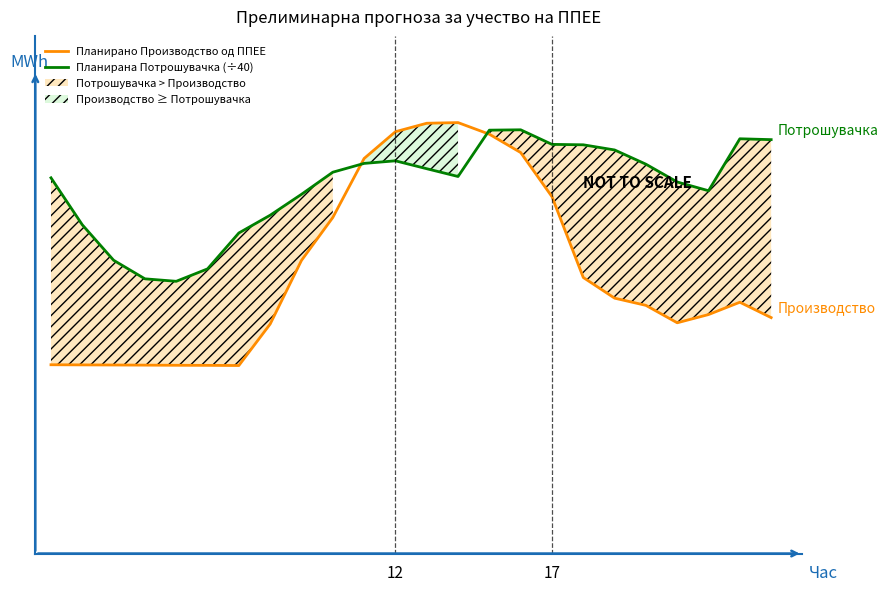

Is it true that Планирано Производство од ППЕЕ equals 35.1 at 10?

False